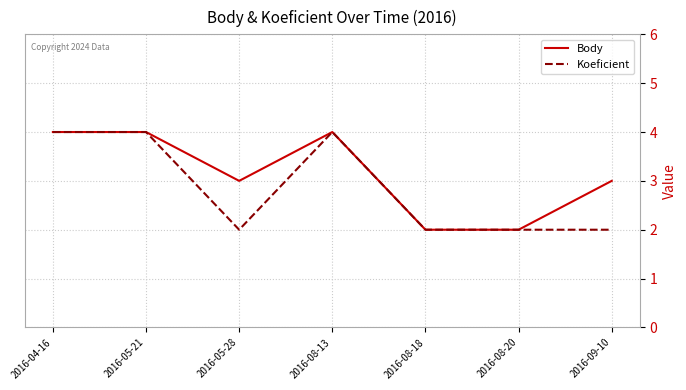

List the series in order of their overall mean, highest first.

Body, Koeficient